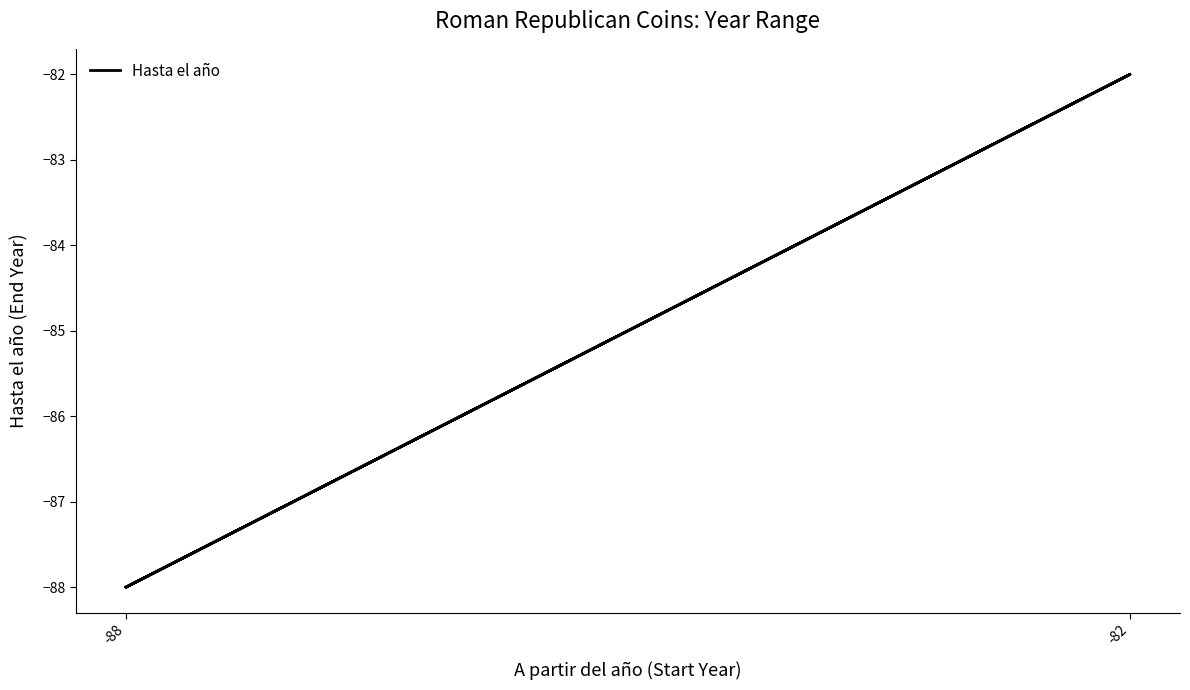

What is the difference between the second highest and second lowest values?

6